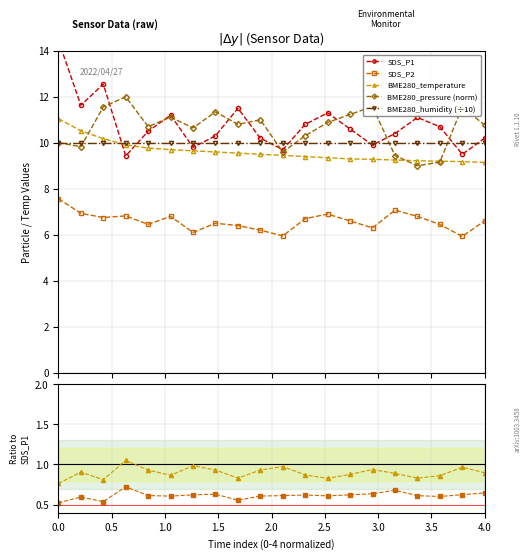

What is the sum of all BME280_temperature values?

192.2